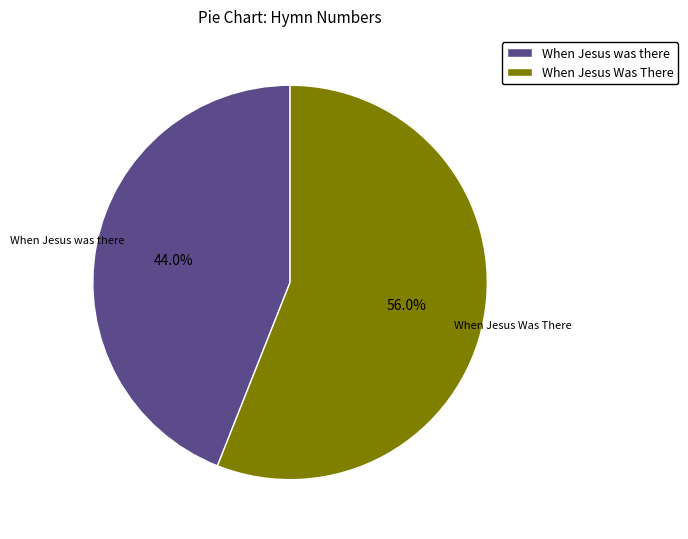

Is there any slice that represents more than half of the pie?

Yes